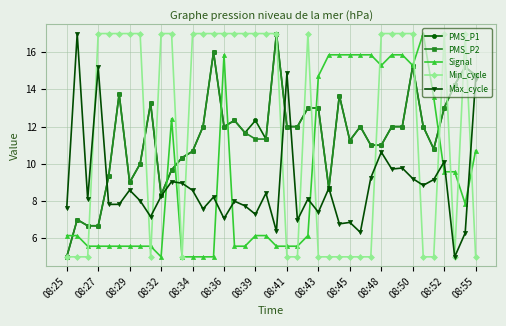

Which series ends up on top after the final intersection of PMS_P2 and Max_cycle?

PMS_P2